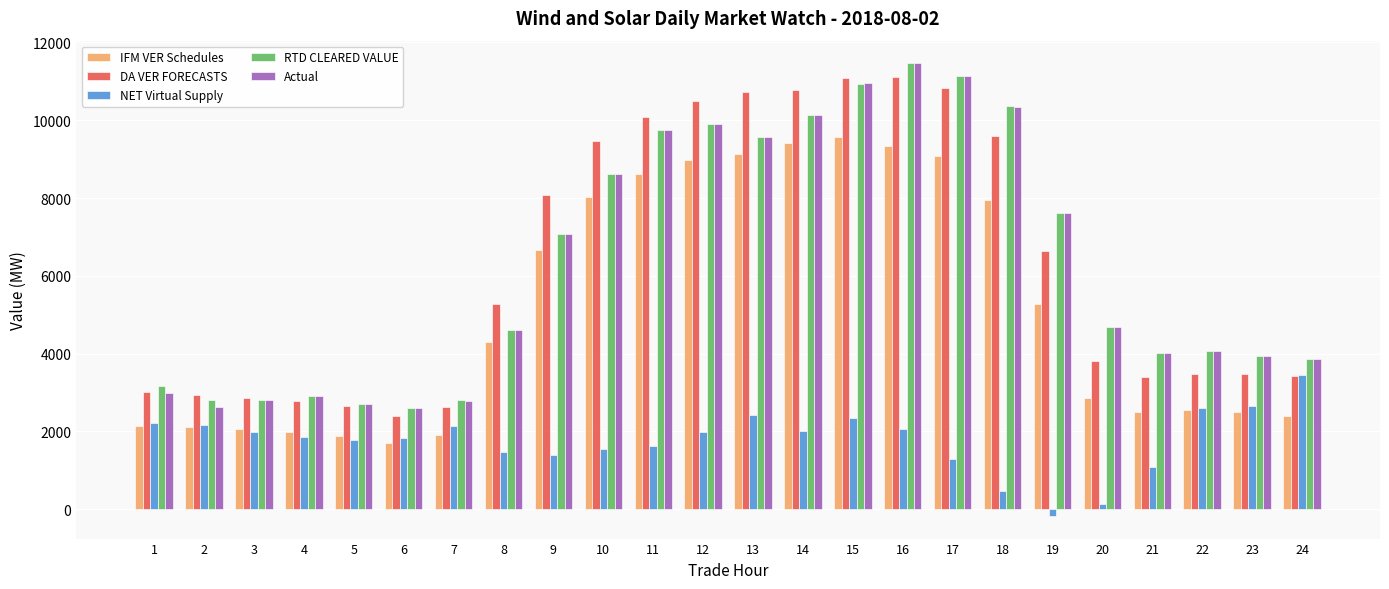

At which label does DA VER FORECASTS first exceed 5284?

8